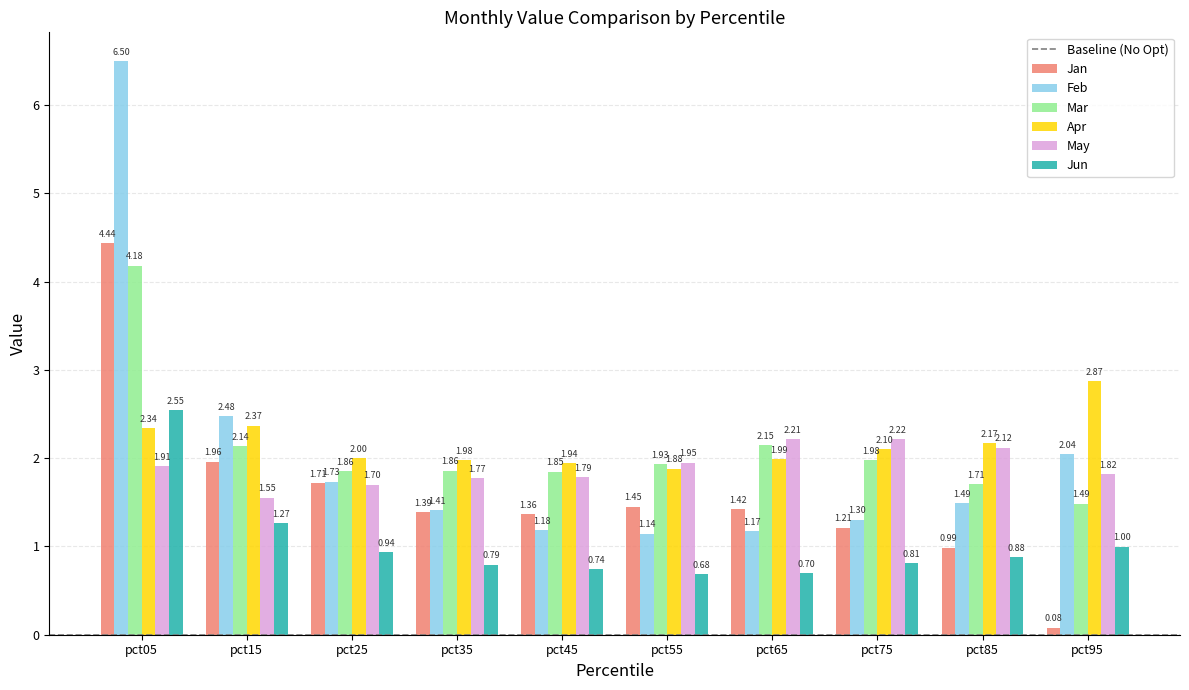

What is the difference between the highest and lowest values at pct85?

1.3